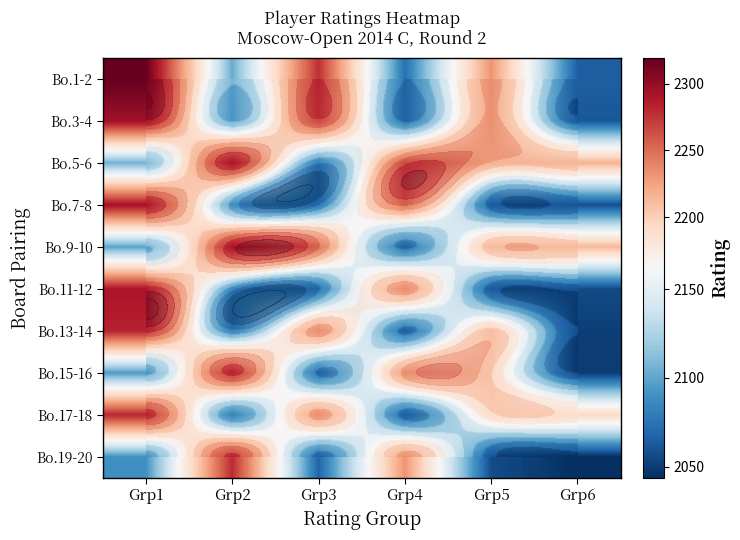

At which label does Bo.15-16 reach its peak?

Grp2